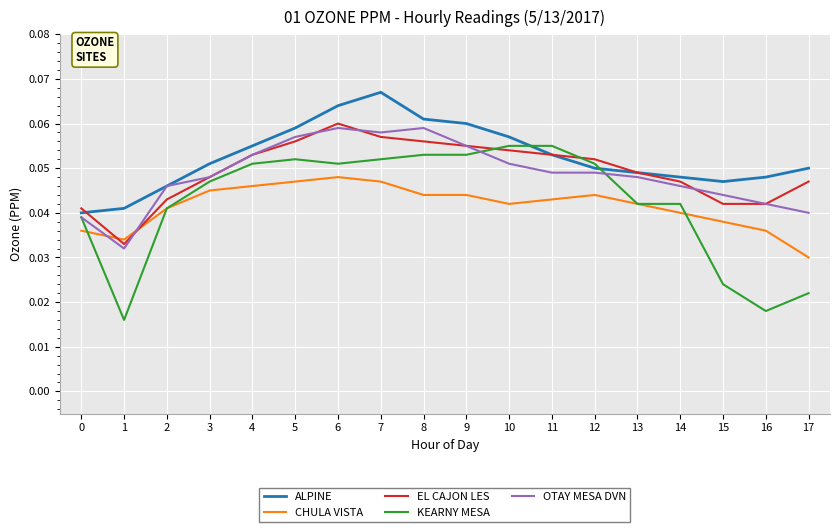

Which series changed the most between 6 and 9?

EL CAJON LES